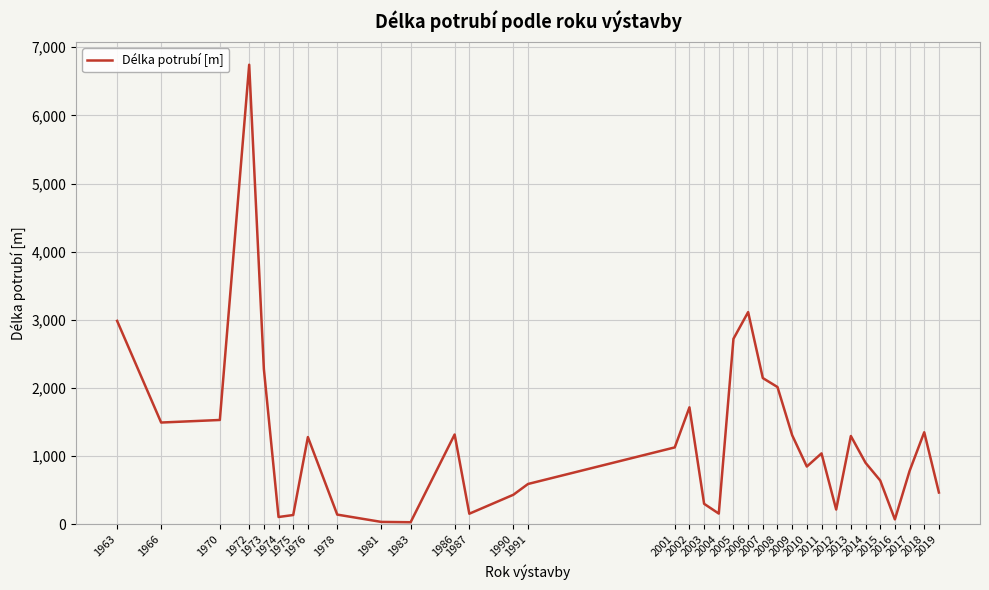

How many series are shown in this chart?

1